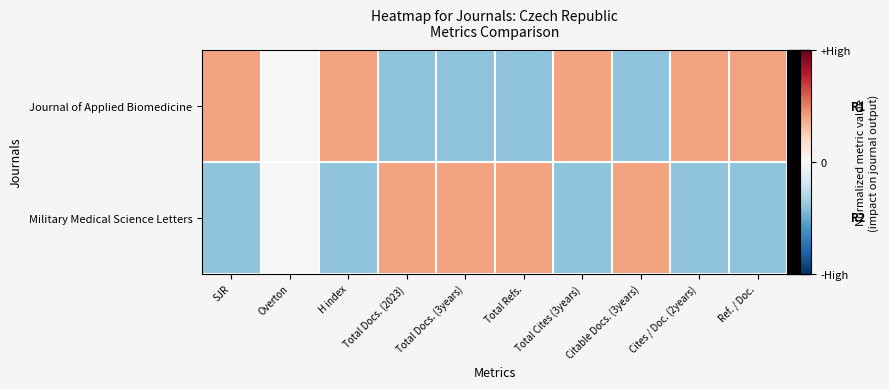

Which category has the highest value across all series?

Total Refs.